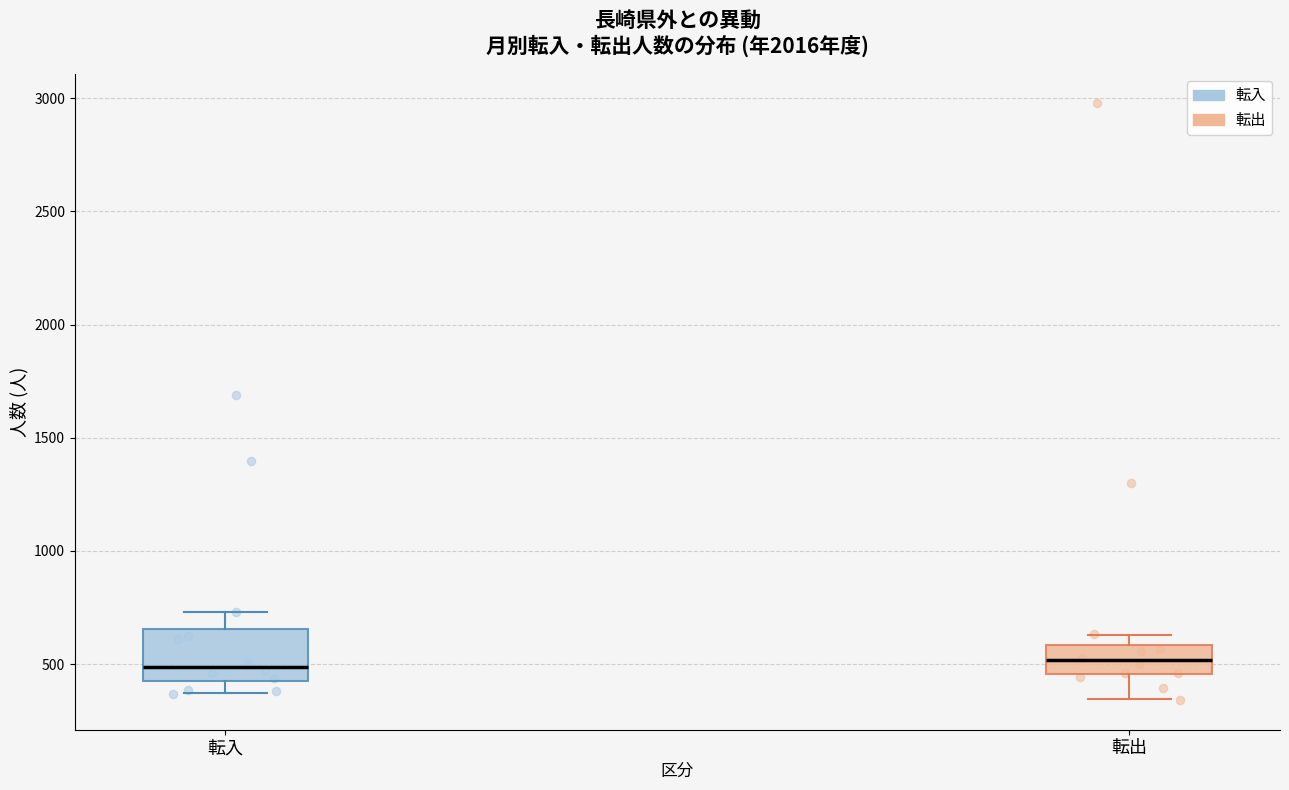

Where does the median line of the box for 転出 sit on the y-axis? The values are not printed on the chart, so give them approximately, as read against the axis.

500